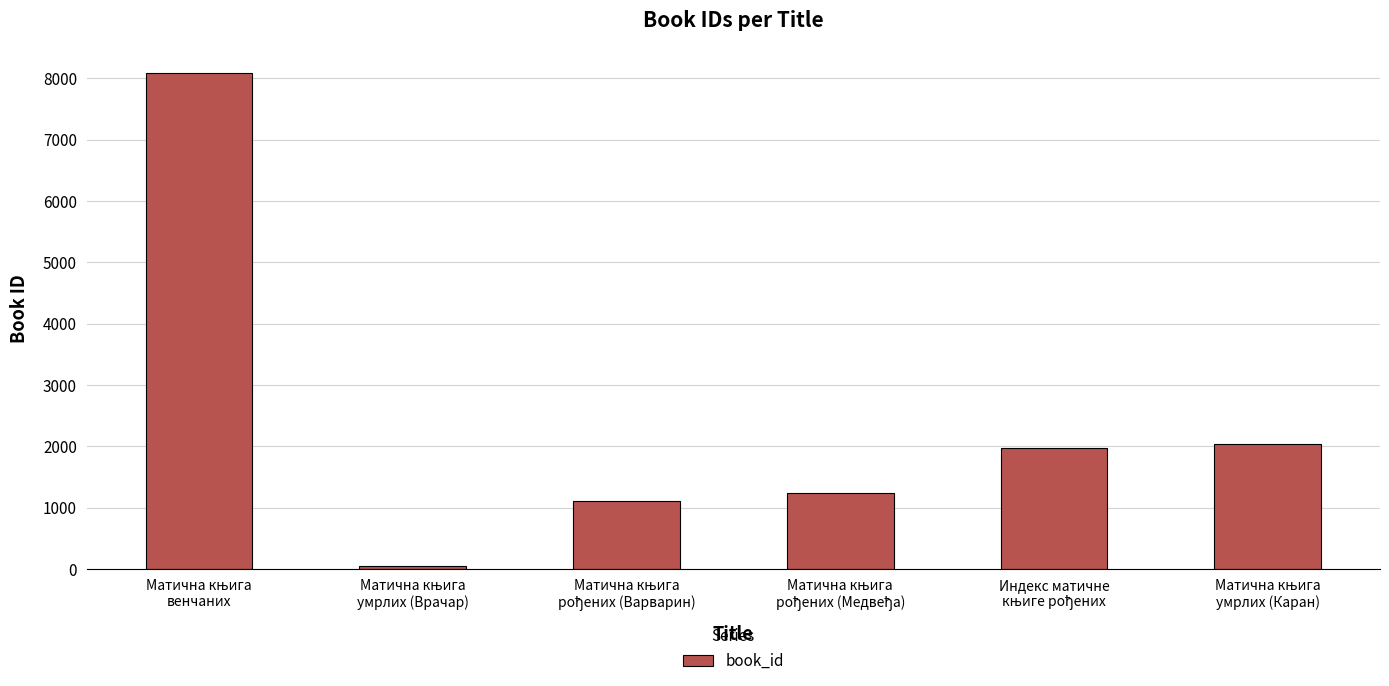

What is the maximum value shown in the chart?

8093